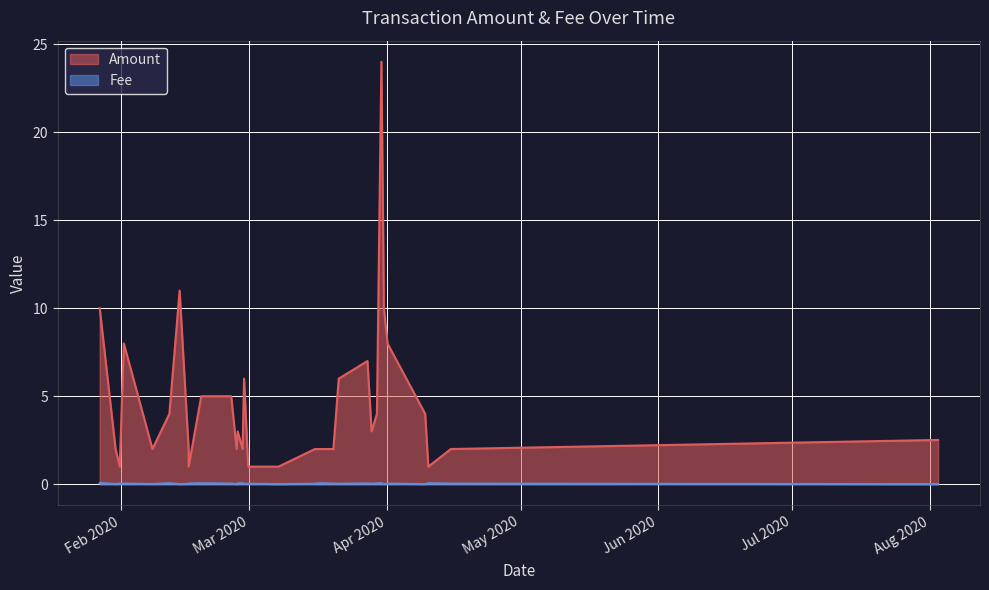

At which category does Fee reach its first local valley?

2020-04-09 12:28:44